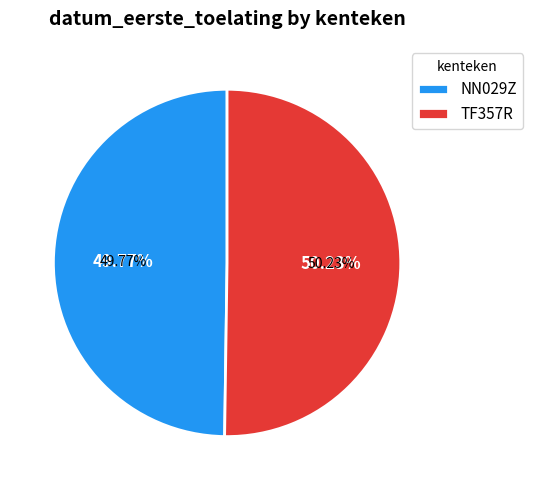

Which category has the smallest portion of the pie?

NN029Z